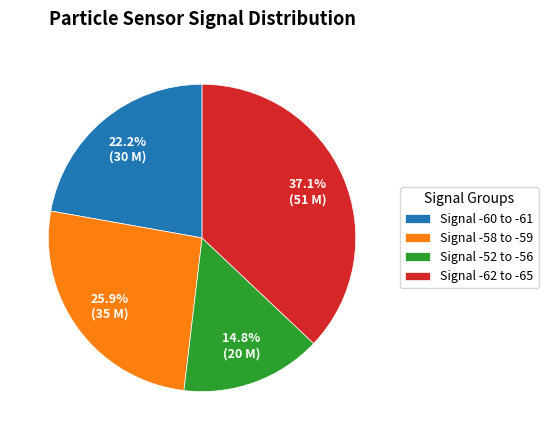

Approximately how many times larger is the value at Signal -58 to -59 compared to Signal -62 to -65?

0.7